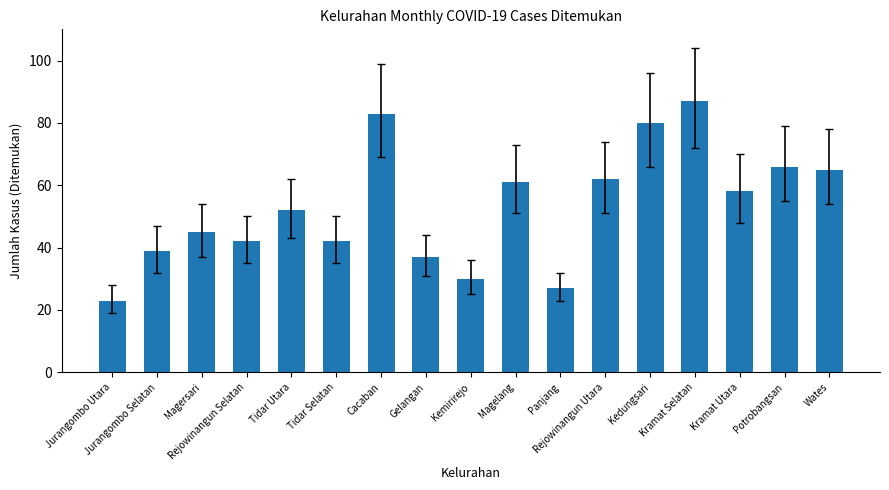

What is the approximate value at Magelang?

61